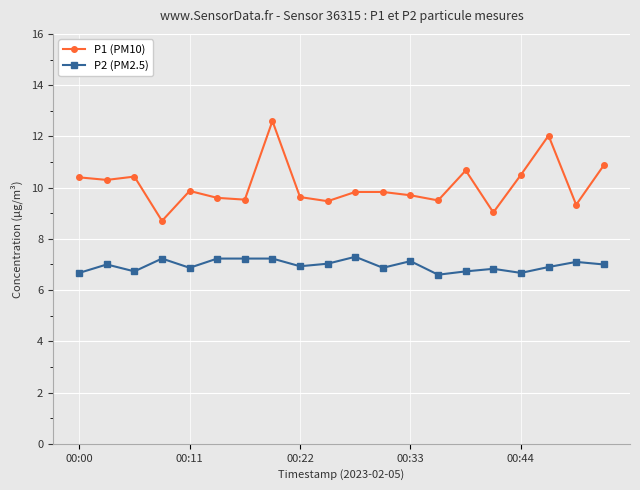

List the series in order of their peak value, lowest first.

P2 (PM2.5), P1 (PM10)